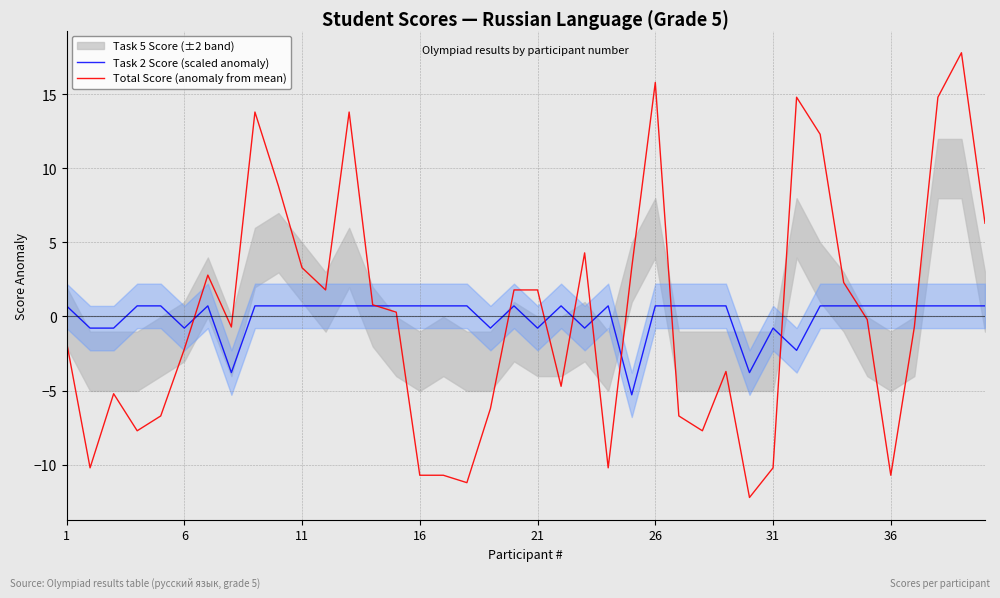

What is the maximum value for Total Score (anomaly from mean)?

17.8